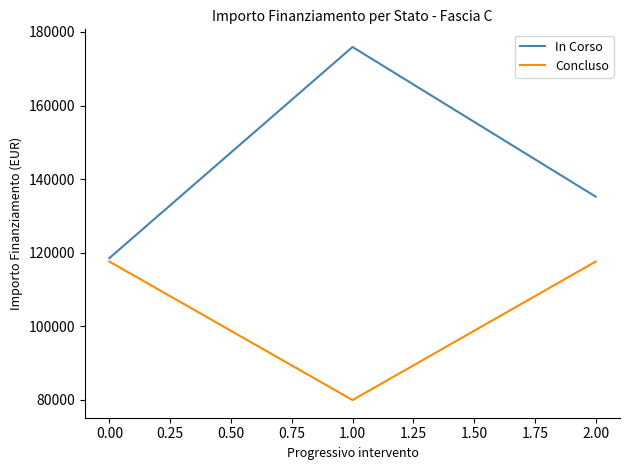

At 0.00, list the series in order from largest to smallest.

In Corso, Concluso